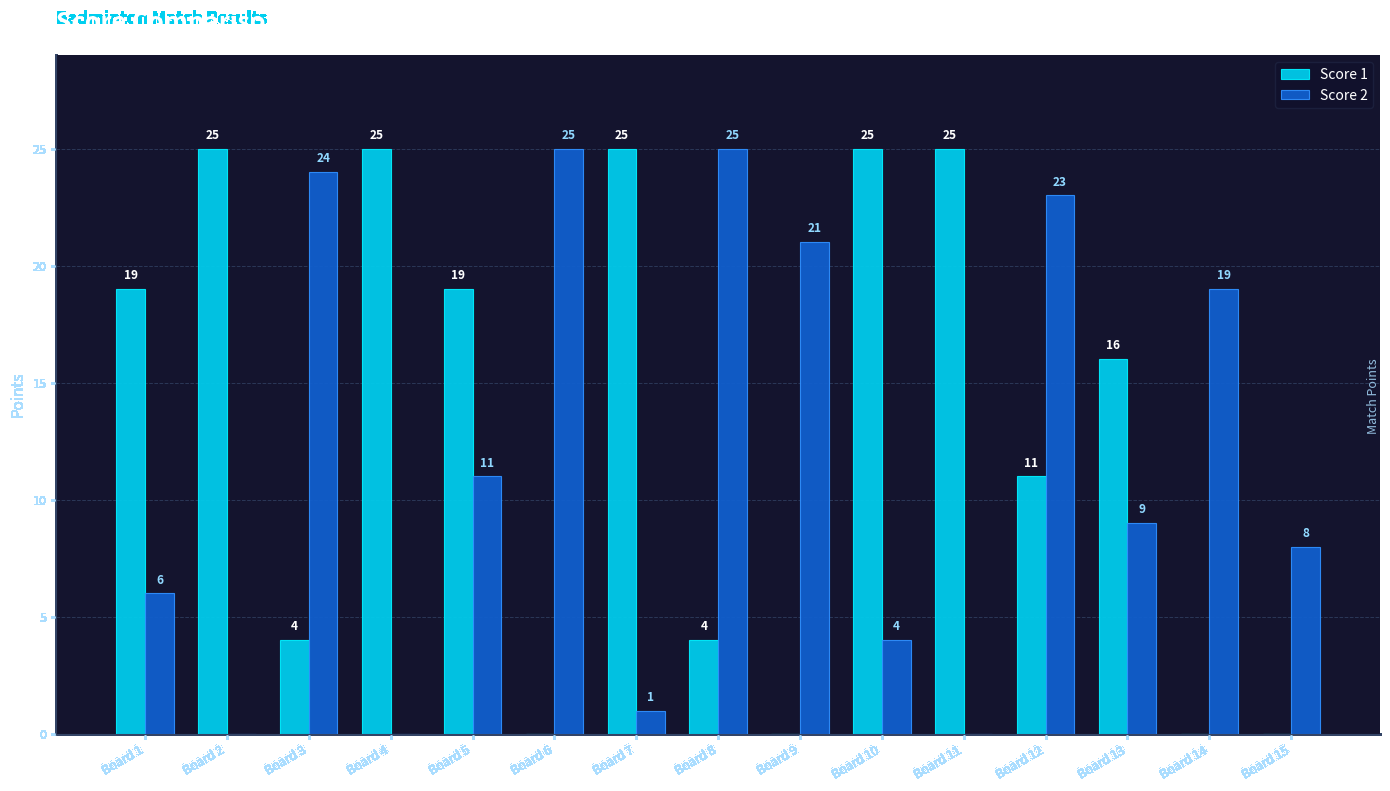

What is the sum of all Score 1 values?

198